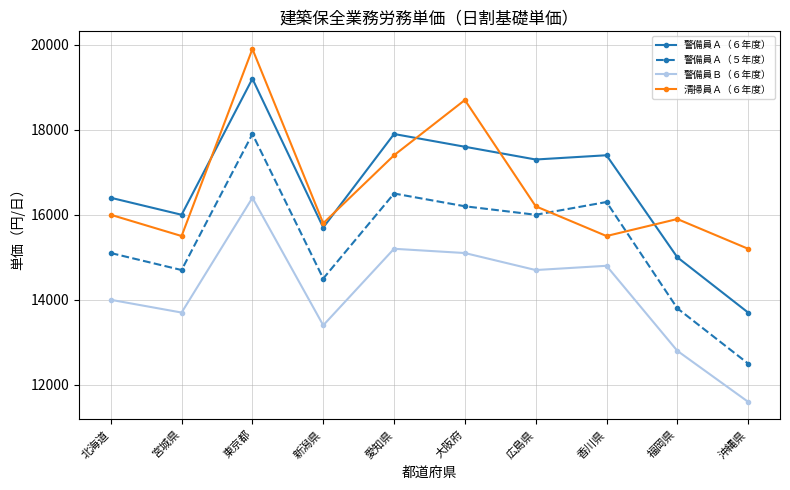

What is the label of the 3rd point from the left?

東京都